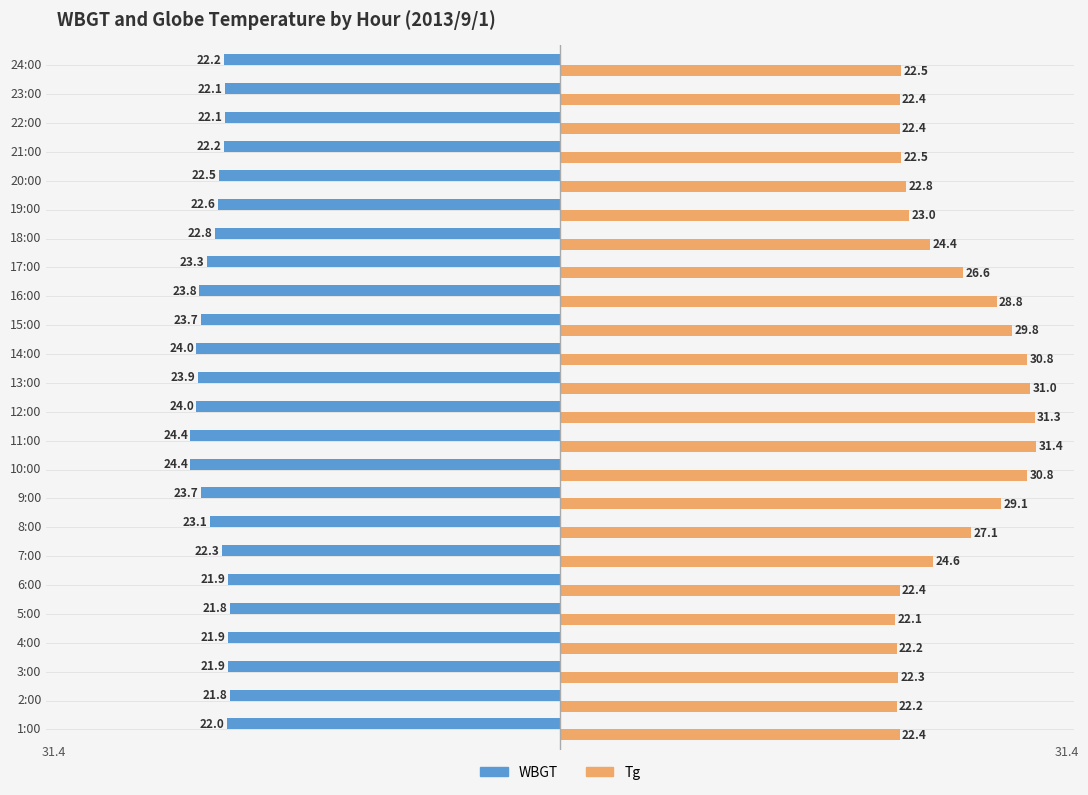

Is it true that Tg equals 22.4 at 1:00?

True